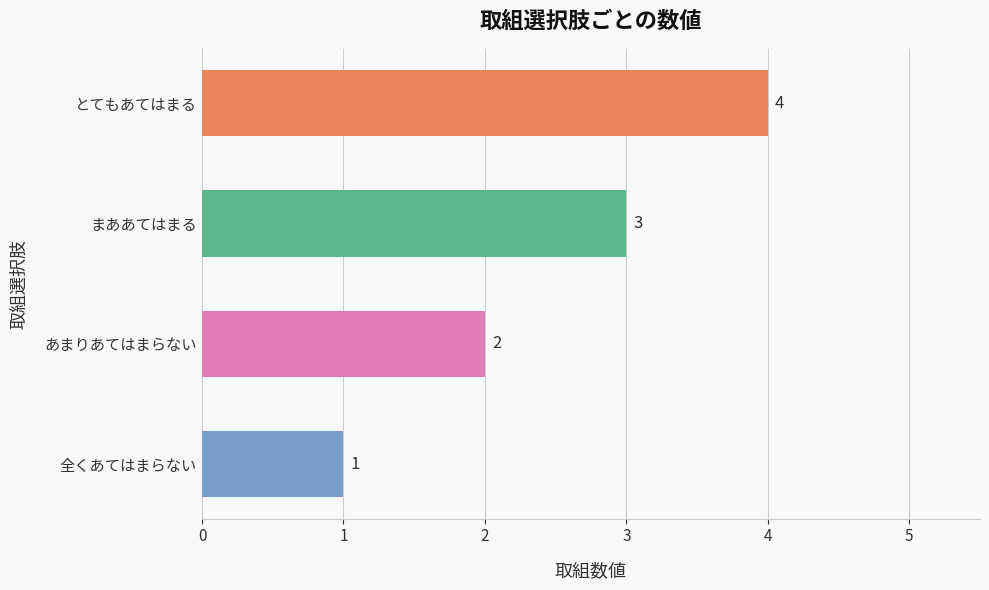

Count the values in the range 2 to 4.

3